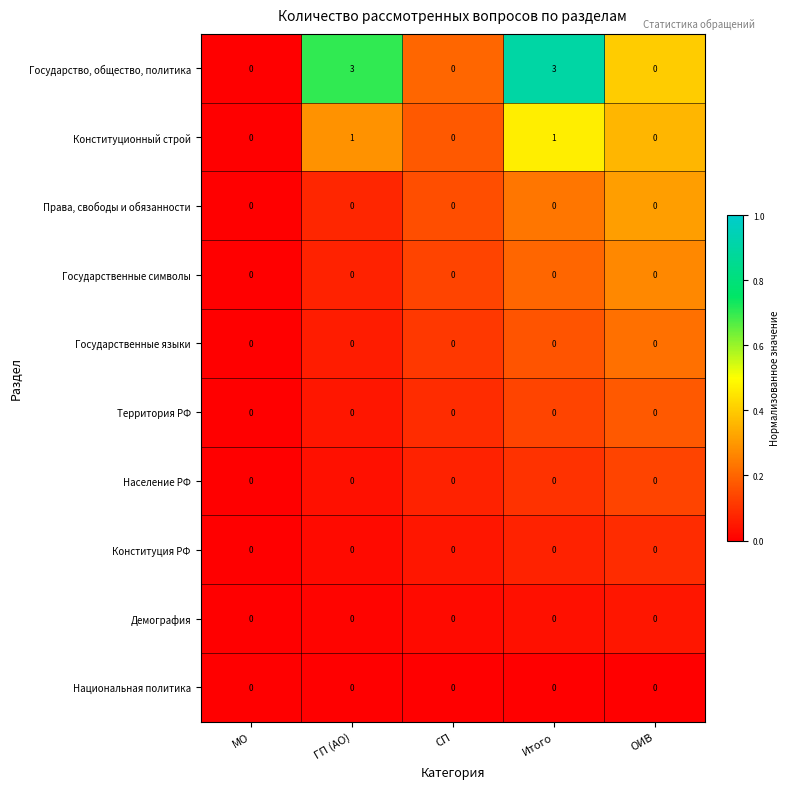

What is the greatest value displayed?

3